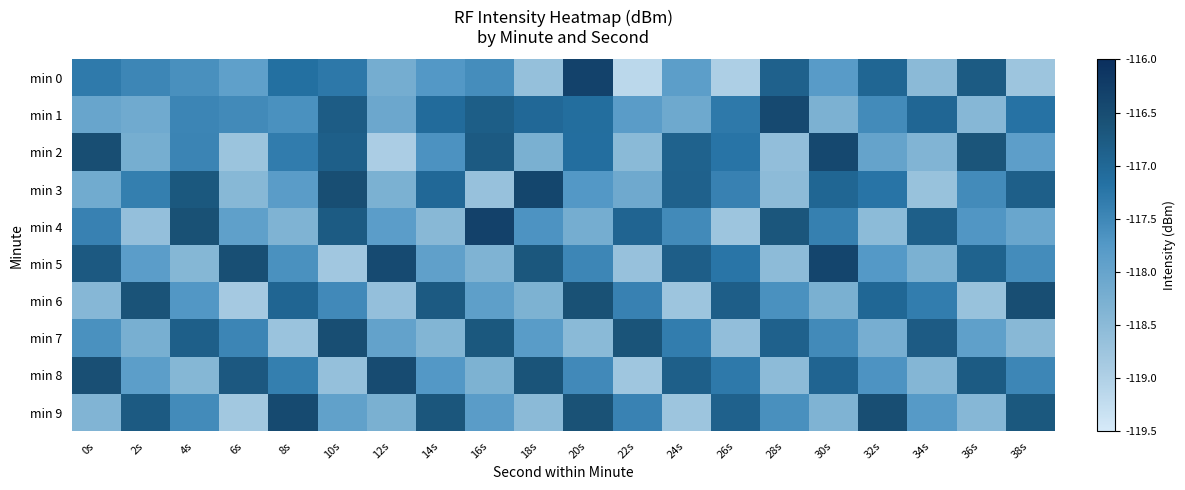

Rank the series by their maximum value, from highest to lowest.

min 4, min 0, min 5, min 3, min 2, min 1, min 9, min 8, min 6, min 7